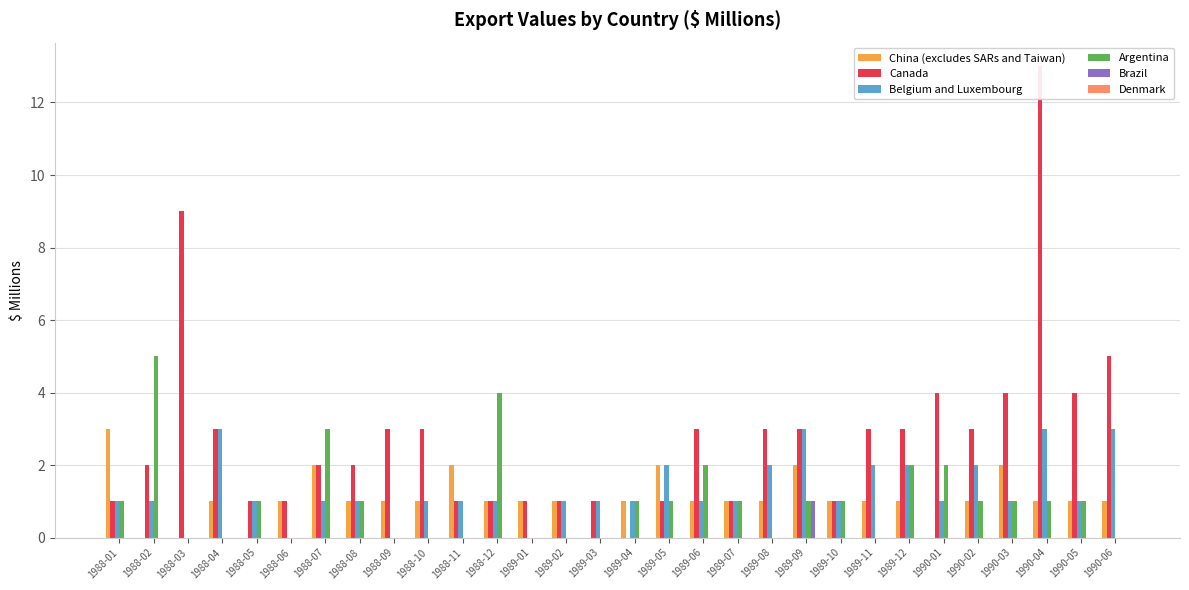

Between 1988-11 and 1989-04, which series saw the biggest shift?

China (excludes SARs and Taiwan)